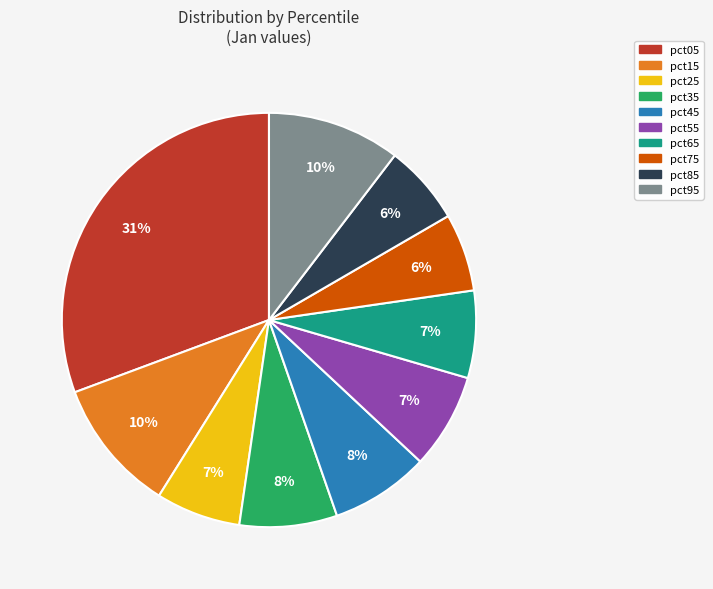

To the nearest percent, what is the average slice percentage?

10%